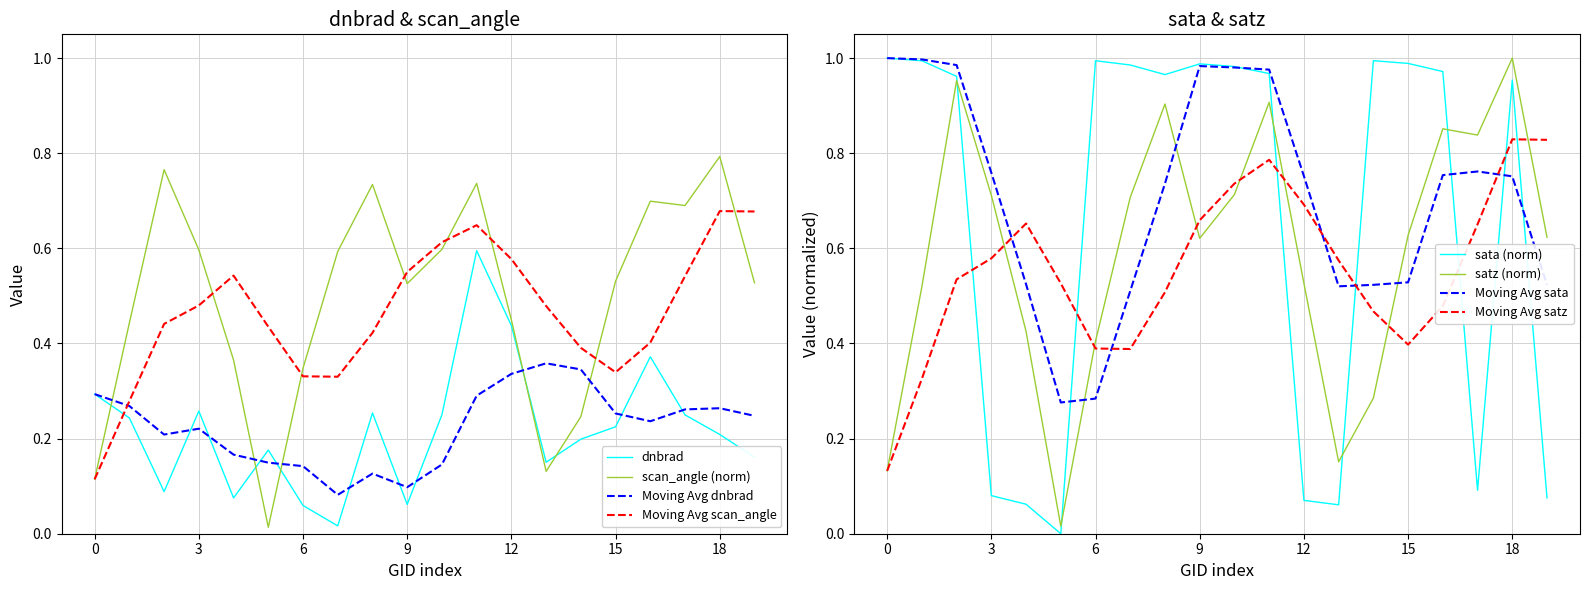

What is the label of the 10th point from the left?

9